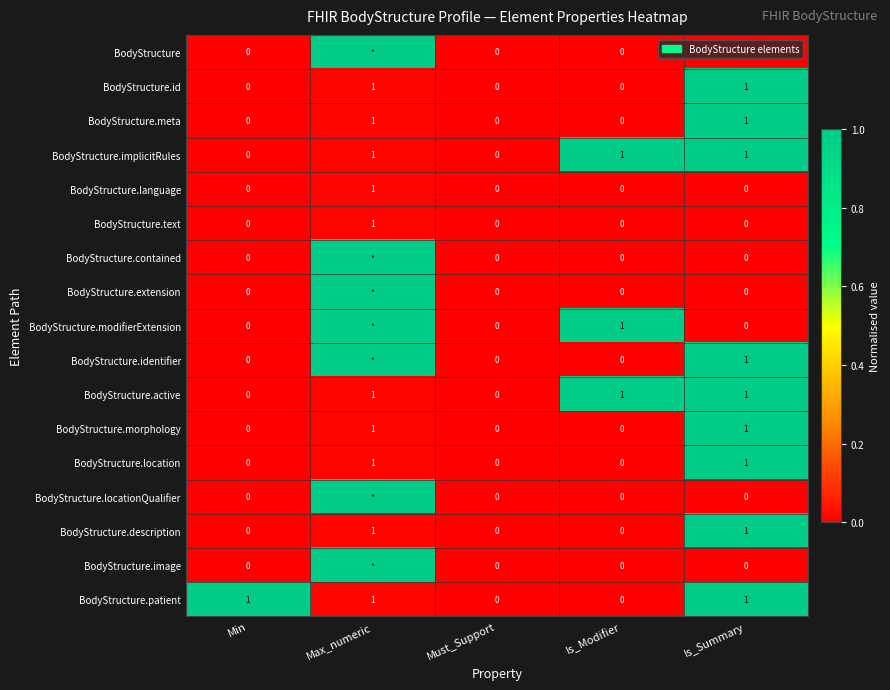

Is the value of BodyStructure.meta at Max_numeric greater than the value of BodyStructure.text at Is_Summary?

Yes